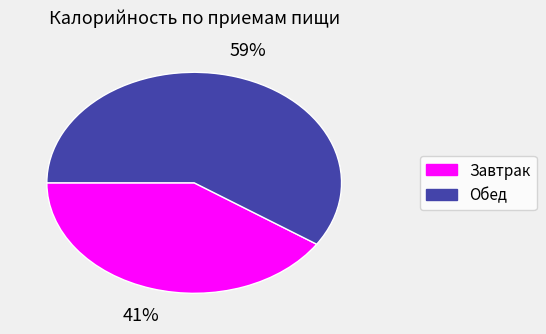

To the nearest percent, what is the average slice percentage?

50%